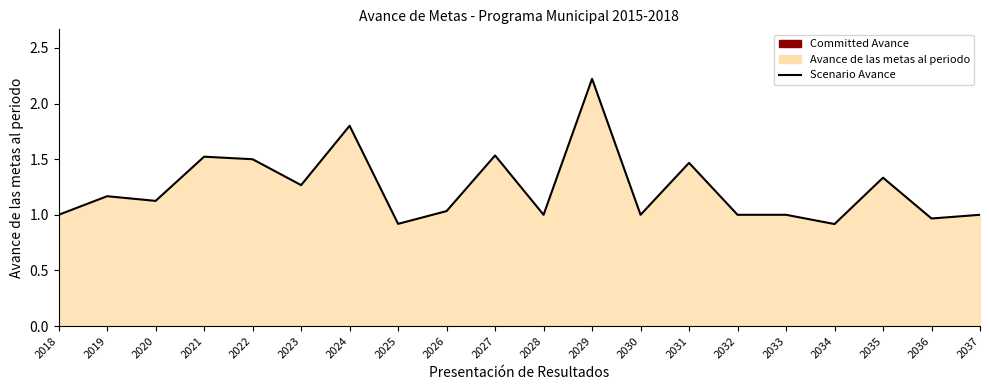

How many interior local valleys (lower than both neighbors) does the data have?

7